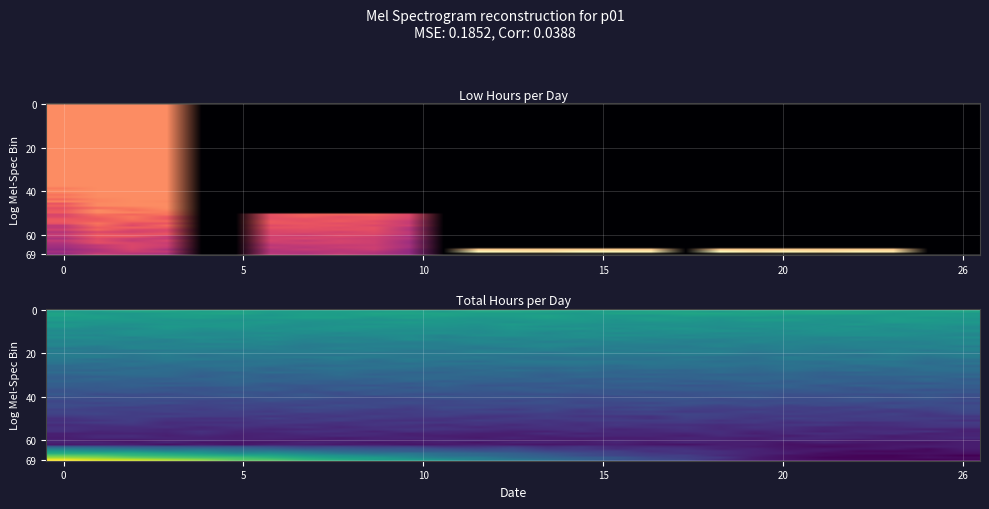

Is it true that the value at 30 is 0.0?

True